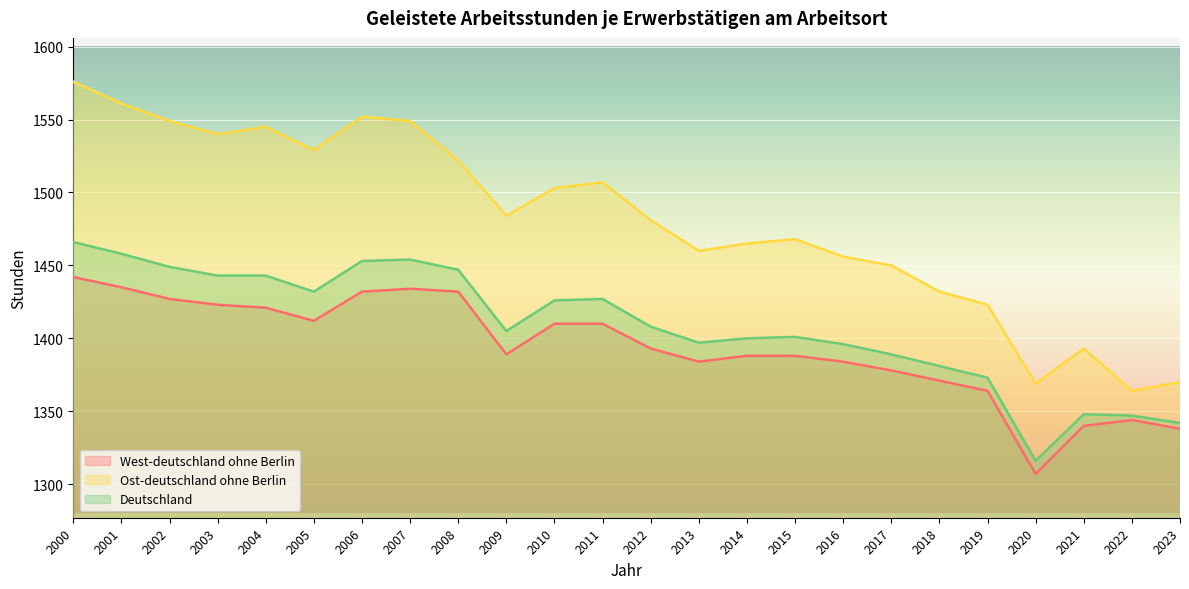

True or false: Deutschland has a value of 2138 at 2009.

False